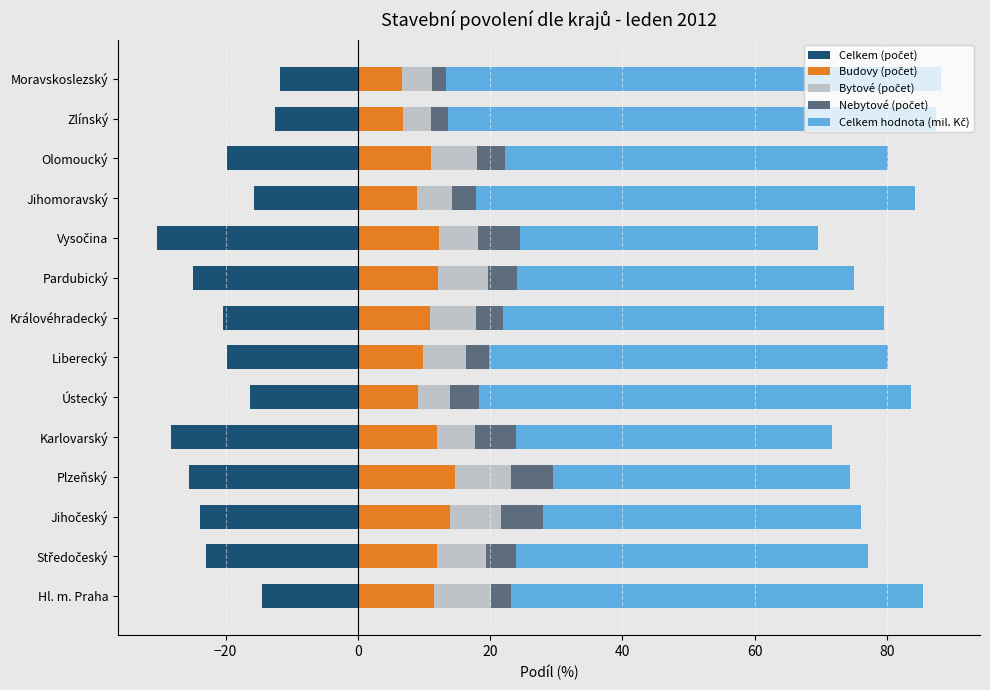

Which series has the largest total across all categories?

Celkem hodnota (mil. Kč)